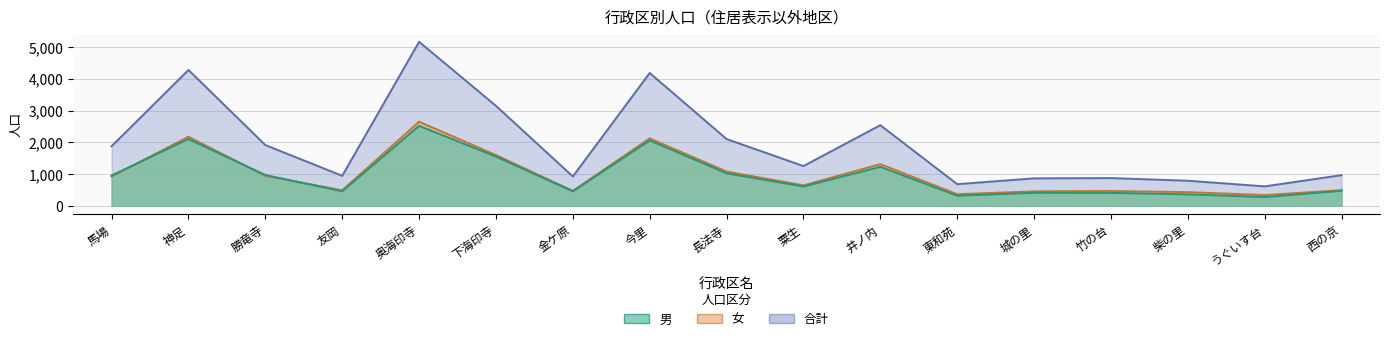

Which category has the lowest value across all series?

うぐいす台